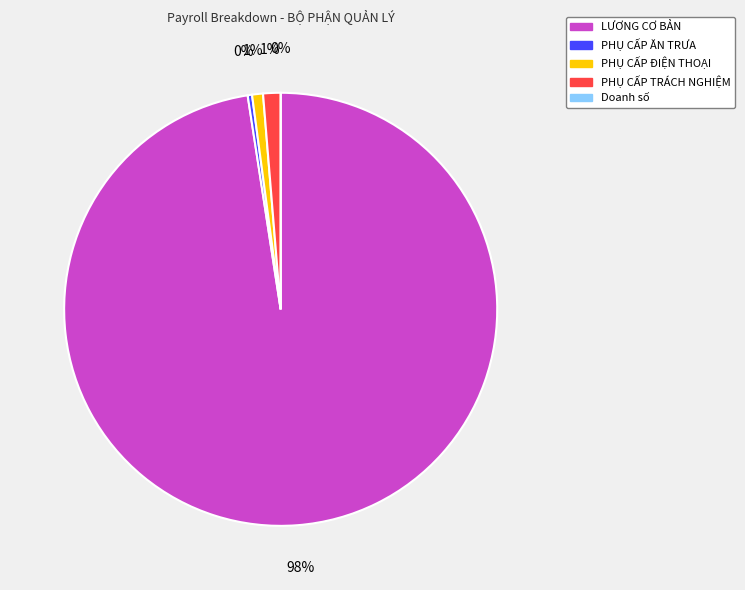

To the nearest percent, what is the combined percentage of LƯƠNG CƠ BẢN and PHỤ CẤP ĐIỆN THOẠI?

98%